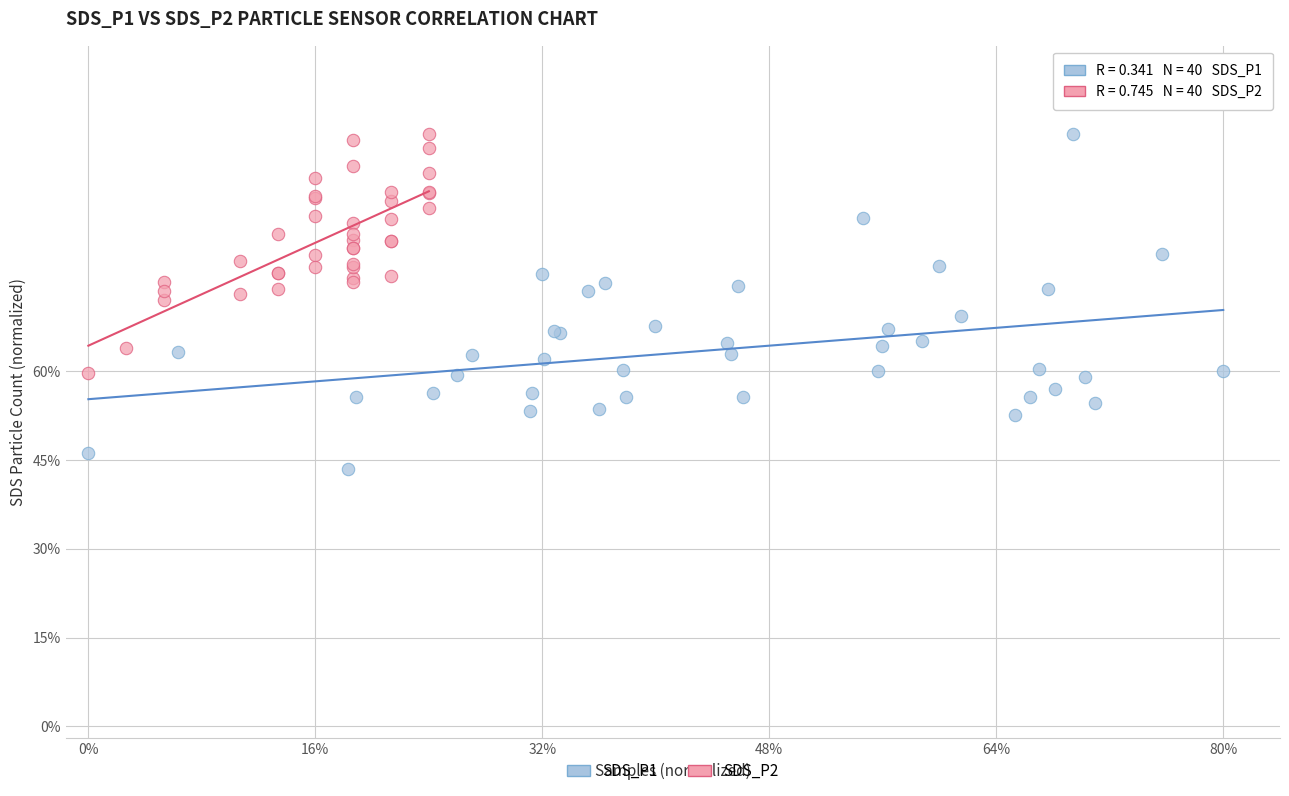

Which series reaches the minimum Y coordinate?

SDS_P1